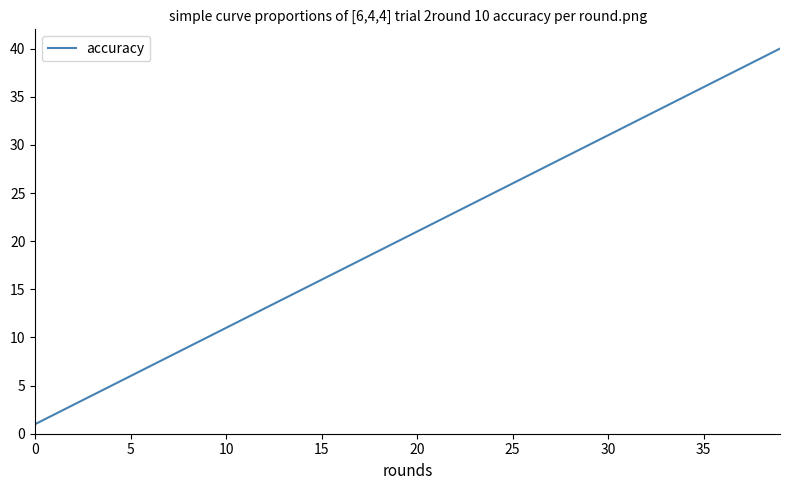

What is the difference between the maximum and minimum values?

39